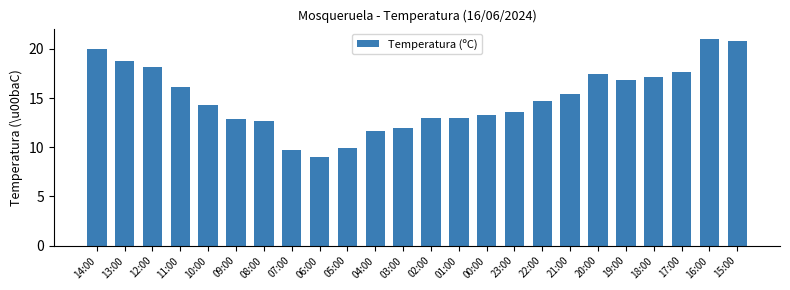

Read the value at 08:00.

12.7